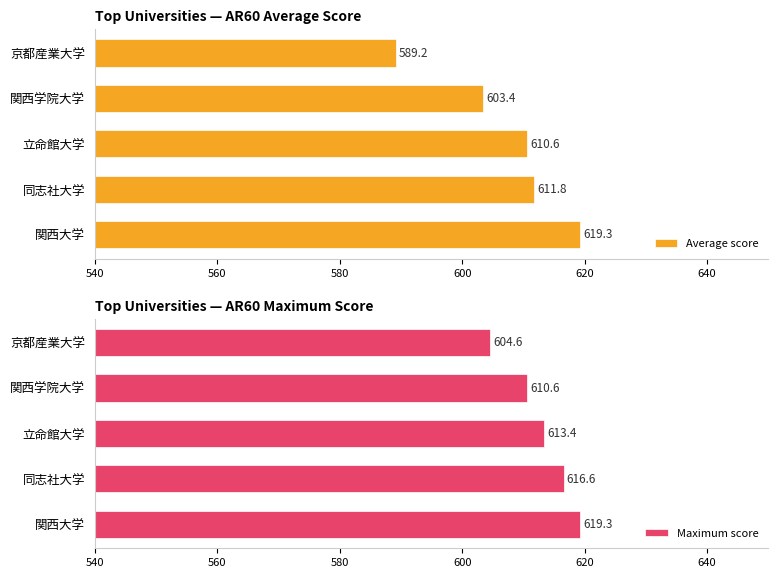

The value of Average score at 関西学院大学 is 603.4. True or false?

True